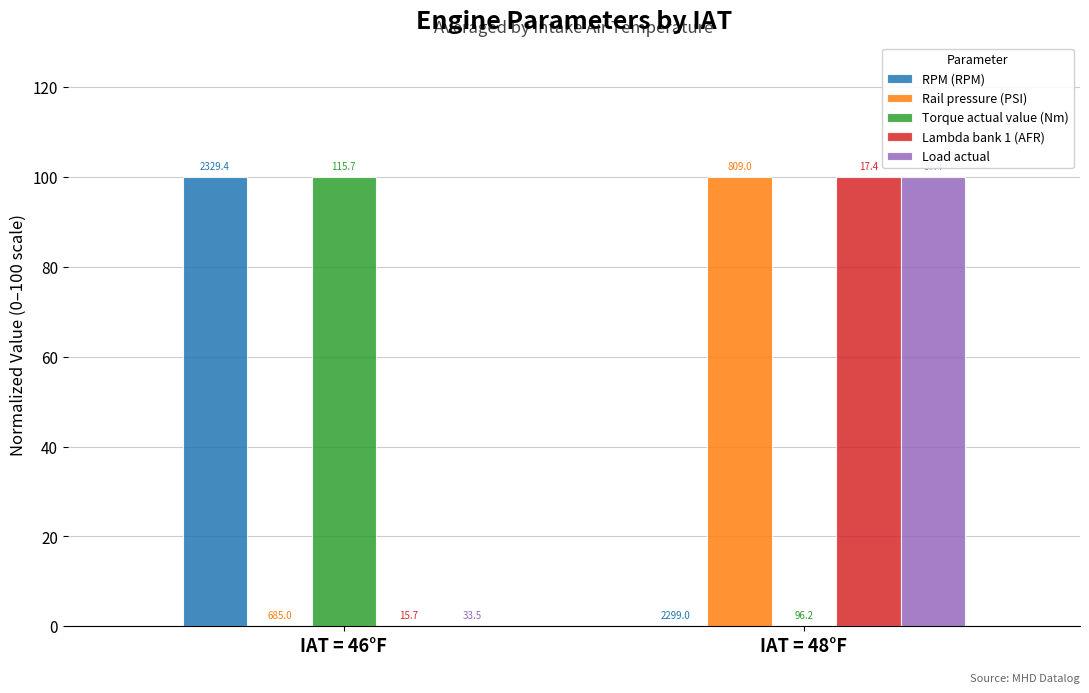

What is the value of the RPM (RPM) bar at the 1st from the left?

100